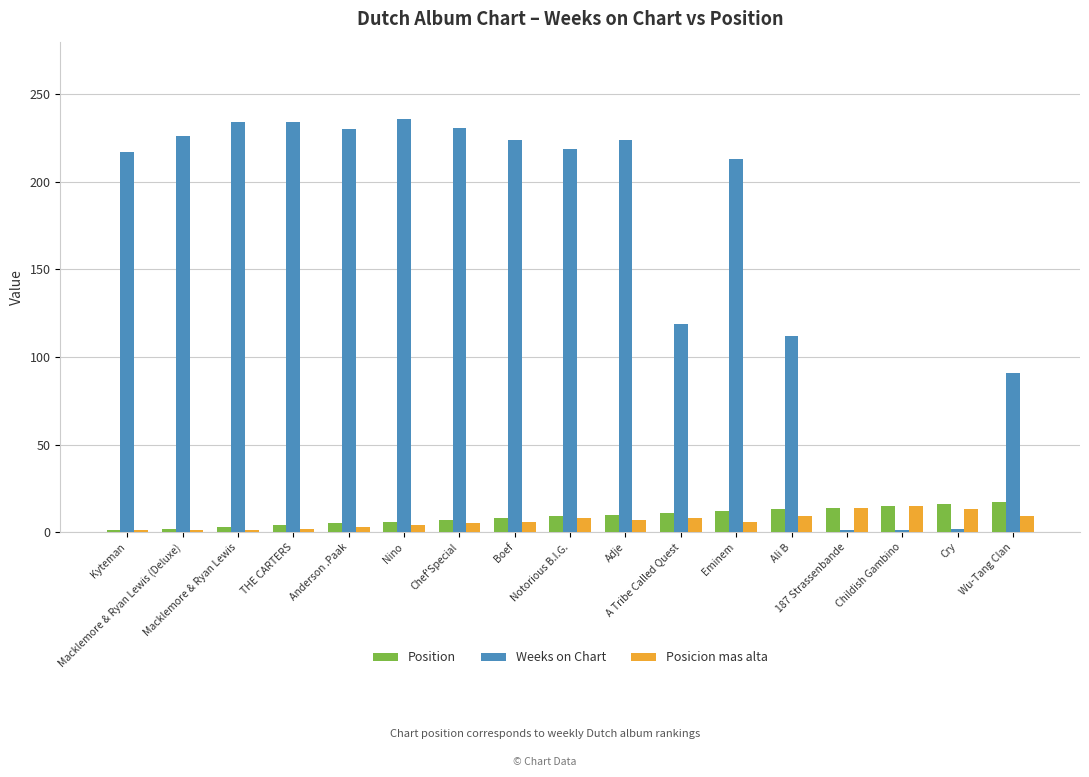

What is the label of the 16th bar from the left?

Cry